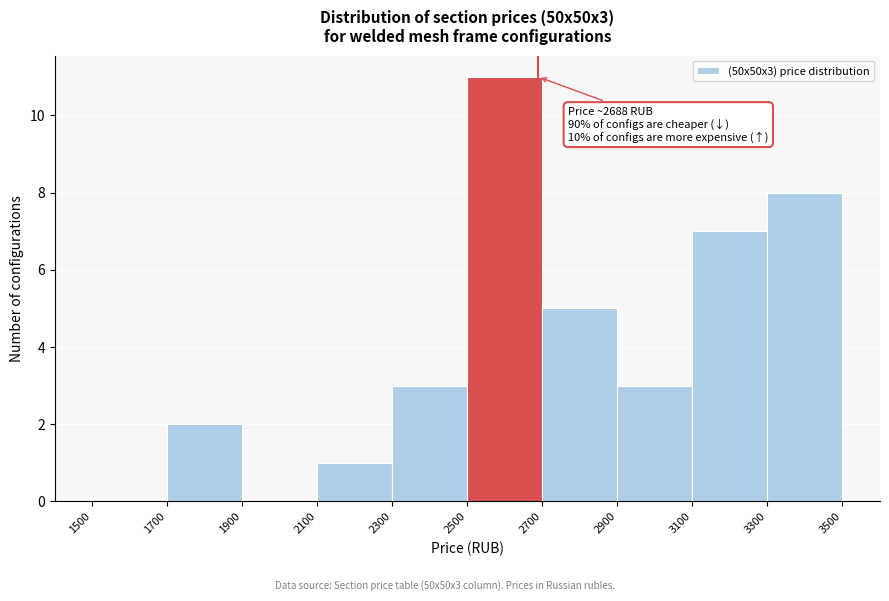

Which range on the x-axis has the tallest bar?

2500 to 2700